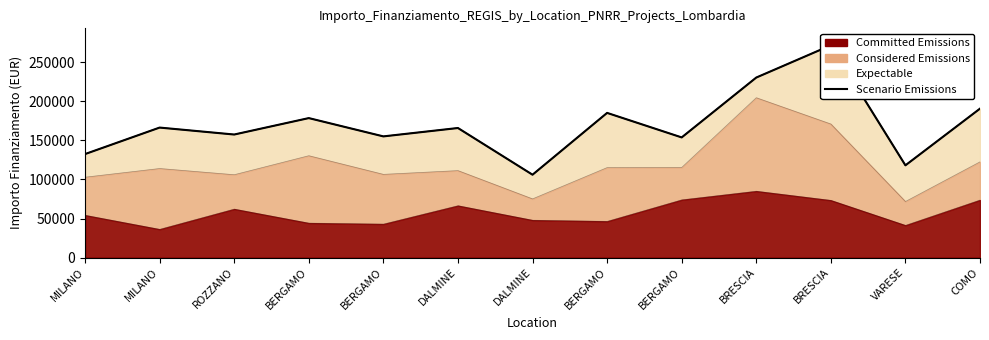

What is the ratio of the value at ROZZANO to the value at BERGAMO?

0.9